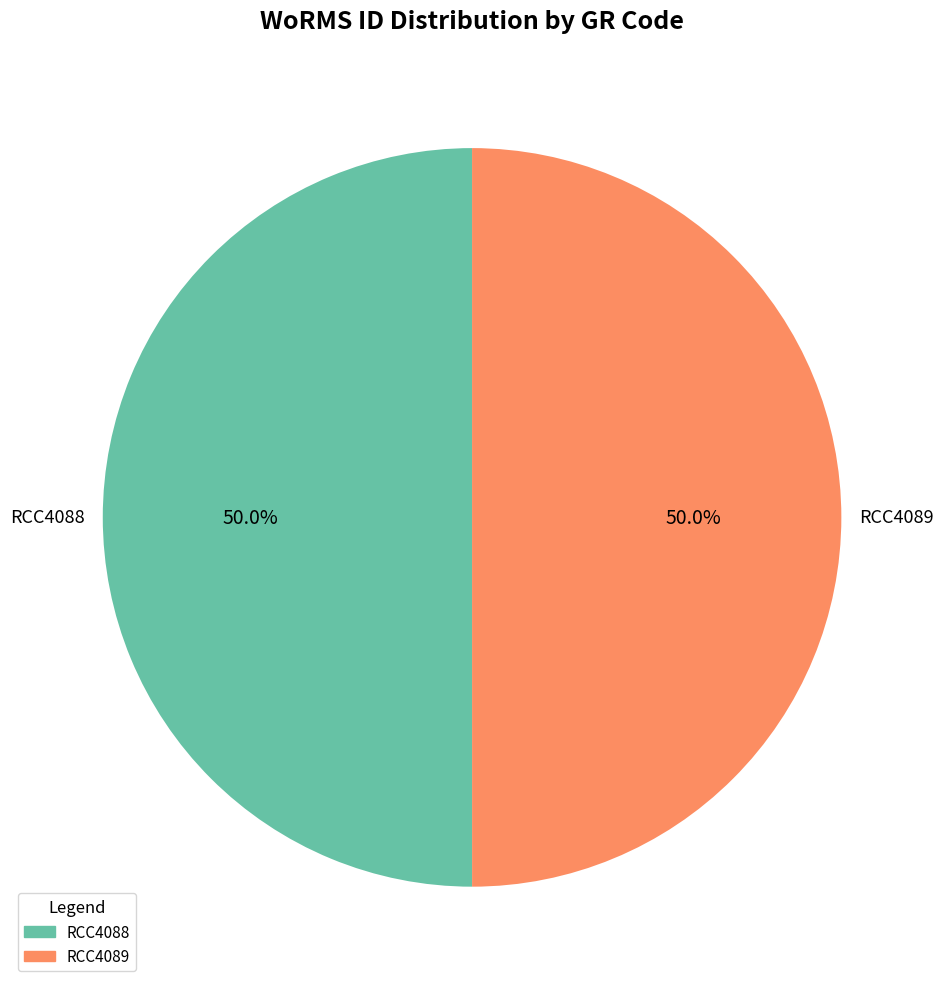

To the nearest percent, what is the average slice percentage?

50%